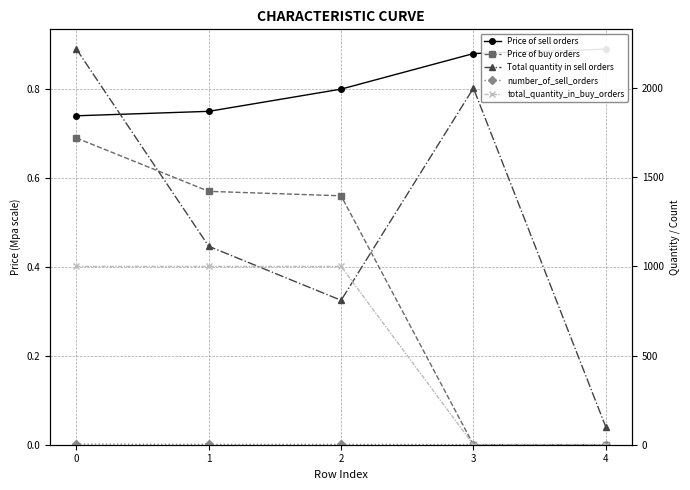

True or false: Price of buy orders has more than 2 points higher than both neighbors.

False